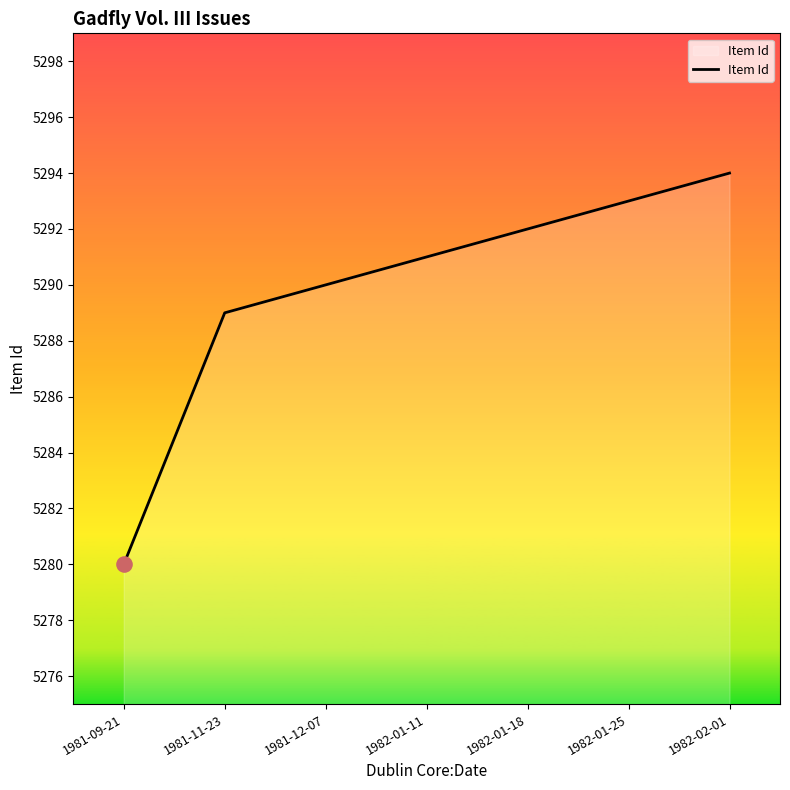

What is the change in value from 1981-09-21 to 1981-11-23?

+9